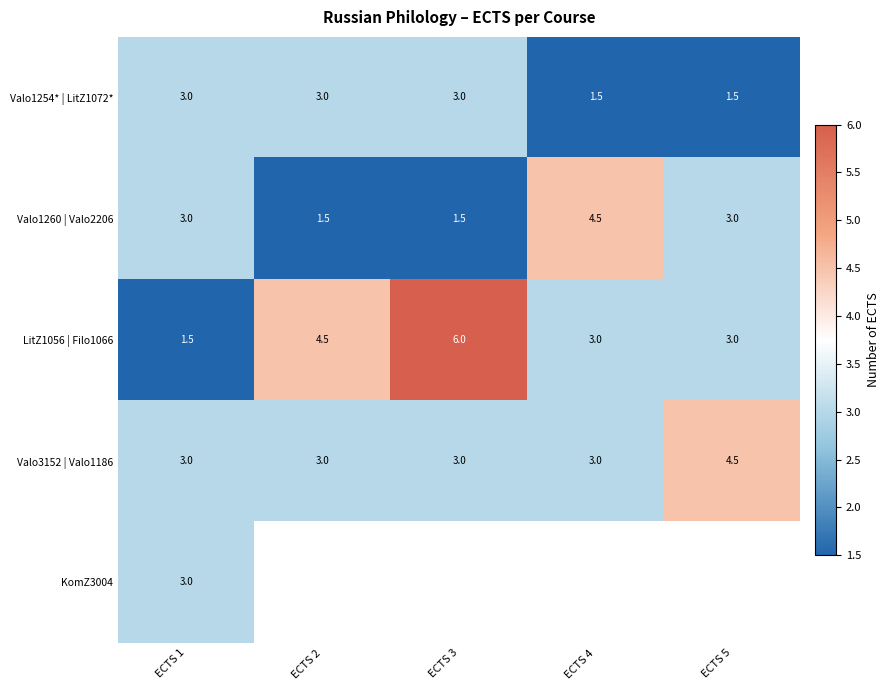

What is the sum of the Valo3152 | Valo1186 values at ECTS 1 and ECTS 5?

7.5